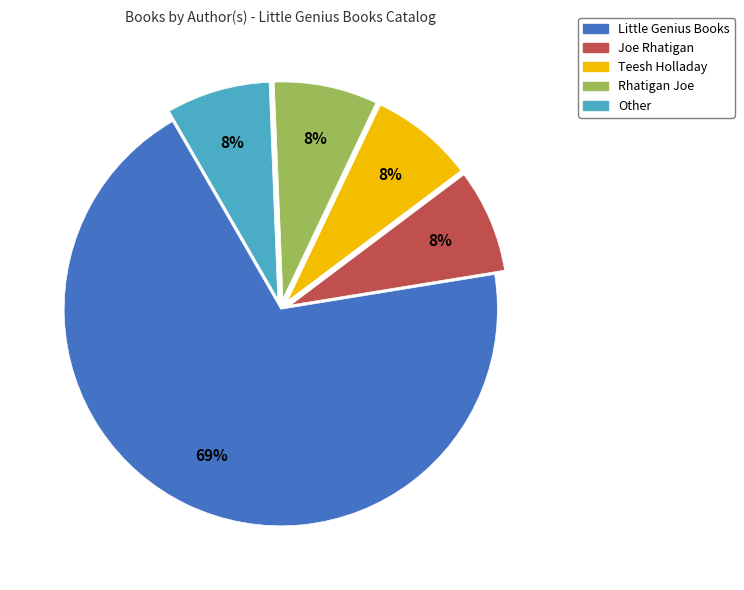

The Teesh Holladay slice represents 1% of the pie. True or false?

False